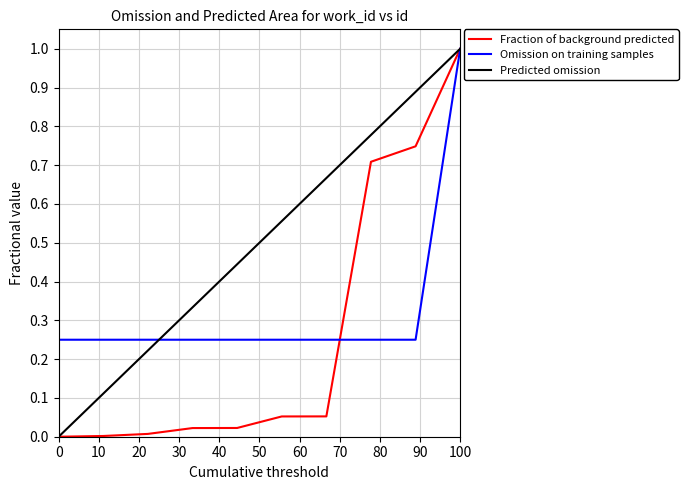

List the series in order of their overall mean, highest first.

Predicted omission, Omission on training samples, Fraction of background predicted